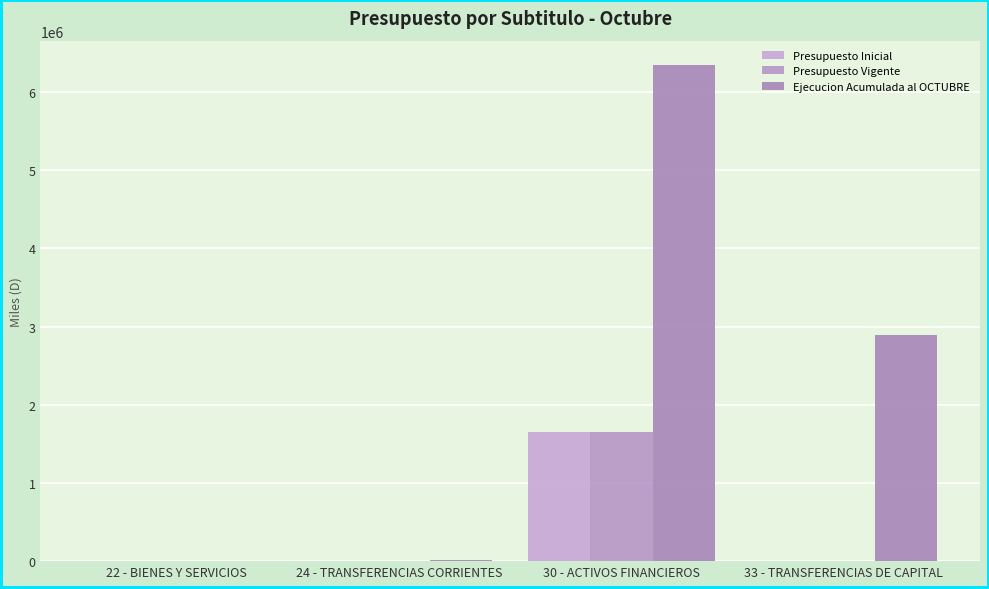

What is the sum of all Ejecucion Acumulada al OCTUBRE values?

9247935